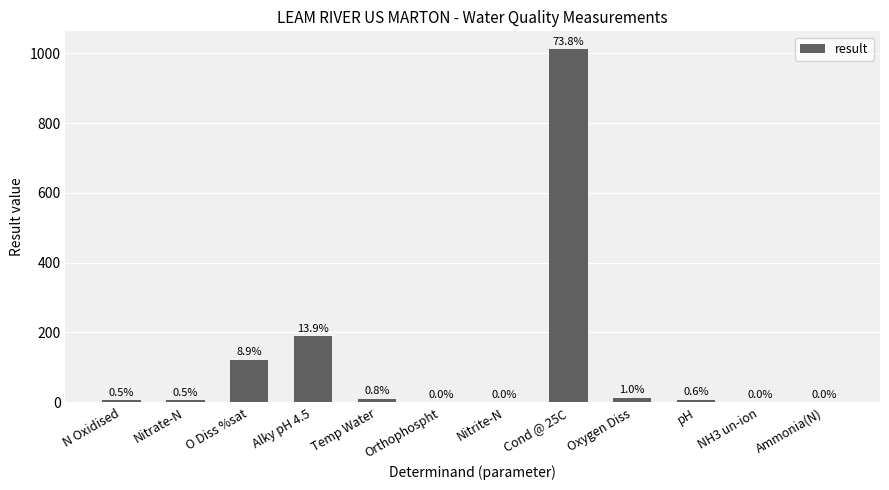

Reading left to right, what are all the values shown in this chart?

N Oxidised=6.9	Nitrate-N=6.9	O Diss %sat=122.5	Alky pH 4.5=190.0	Temp Water=10.4	Orthophospht=0.1	Nitrite-N=0.0	Cond @ 25C=1012.0	Oxygen Diss=13.7	pH=8.0	NH3 un-ion=0.0	Ammonia(N)=0.0